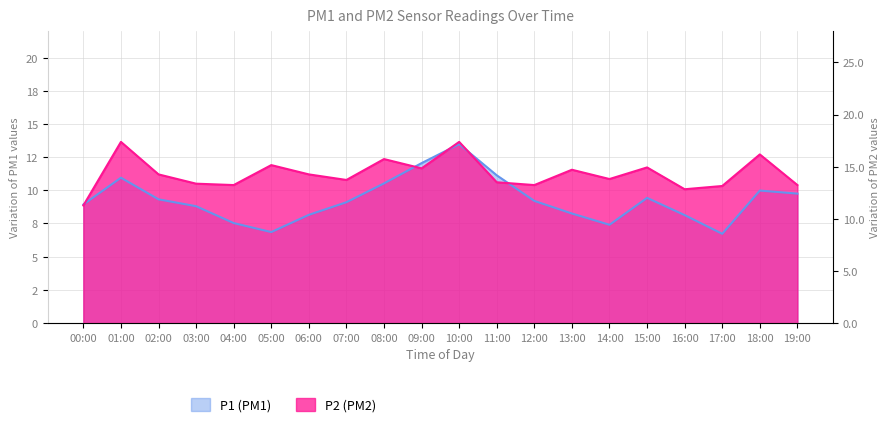

Is the value of P2 at 14:00 greater than the value of P1 at 16:00?

Yes